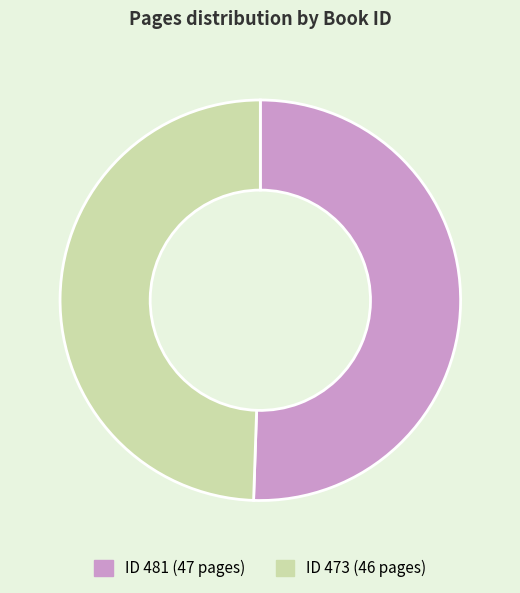

How many segments does this pie chart have?

2